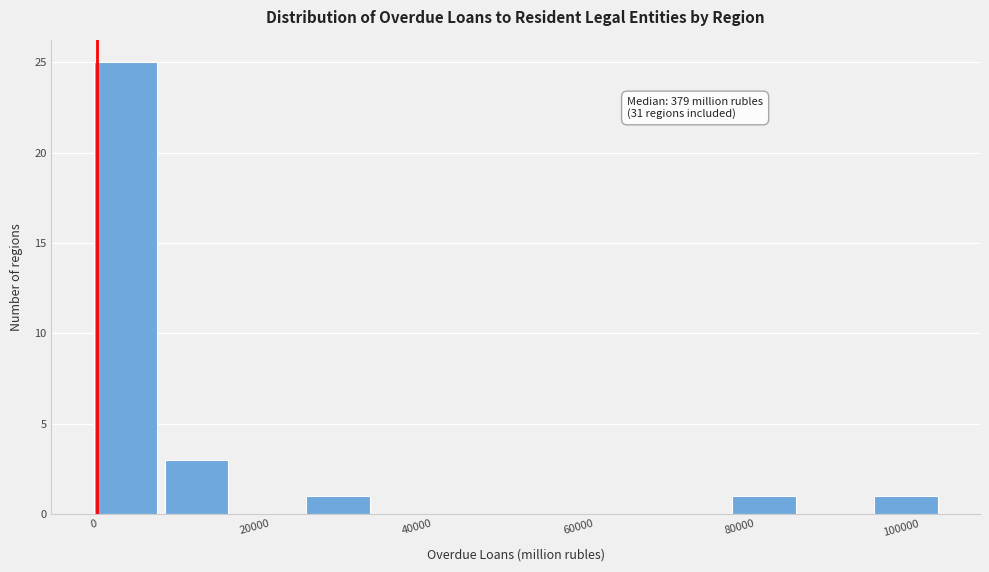

Over which range of the x-axis is the bar tallest?

0 to 8000